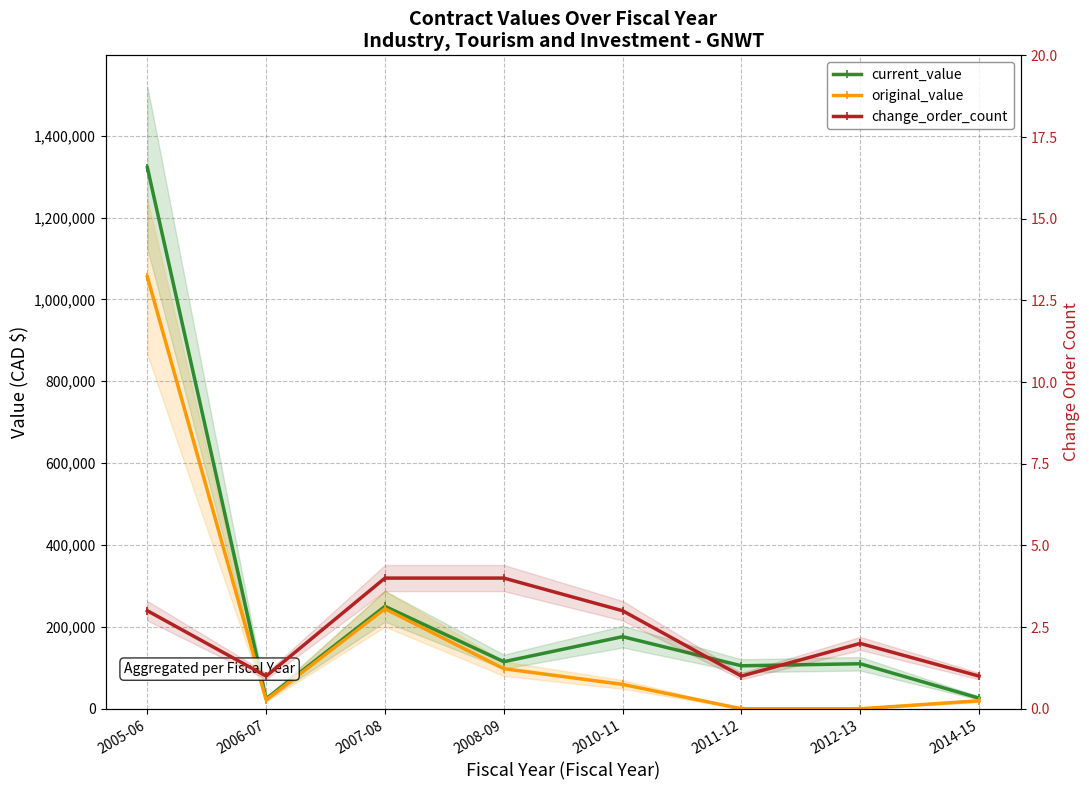

Which series has the largest range (max minus min)?

current_value